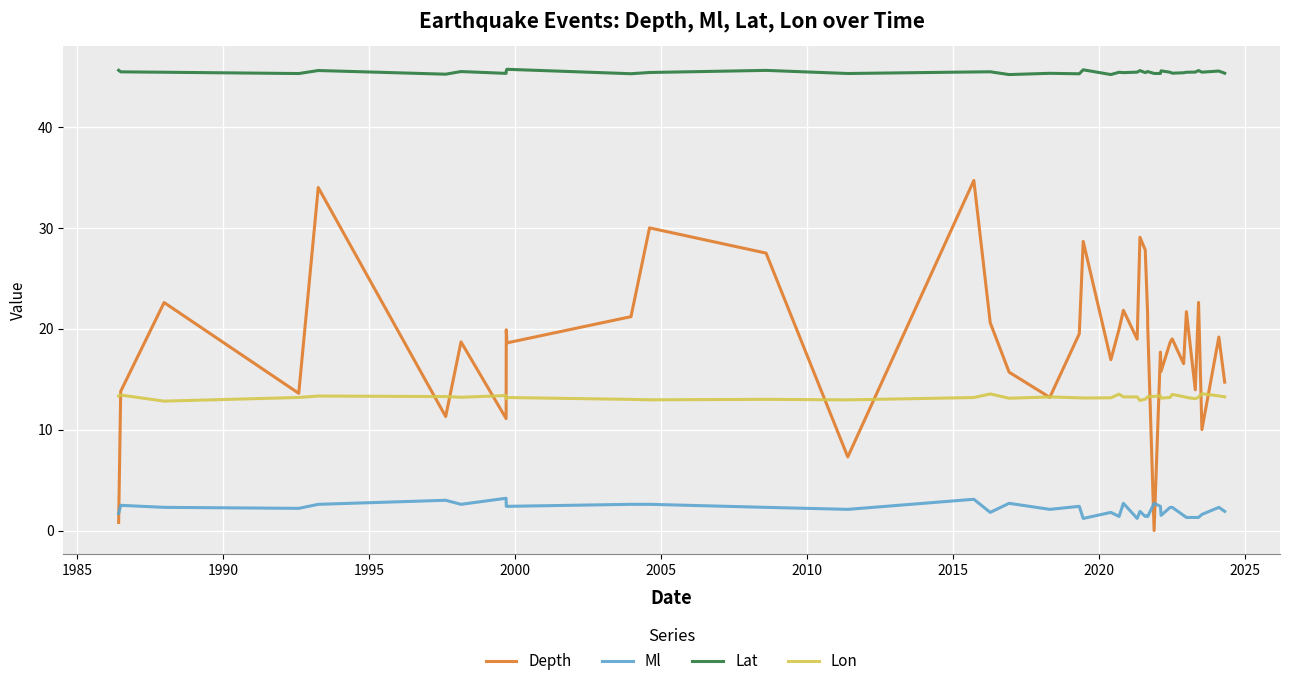

Which series has the largest range (max minus min)?

Depth